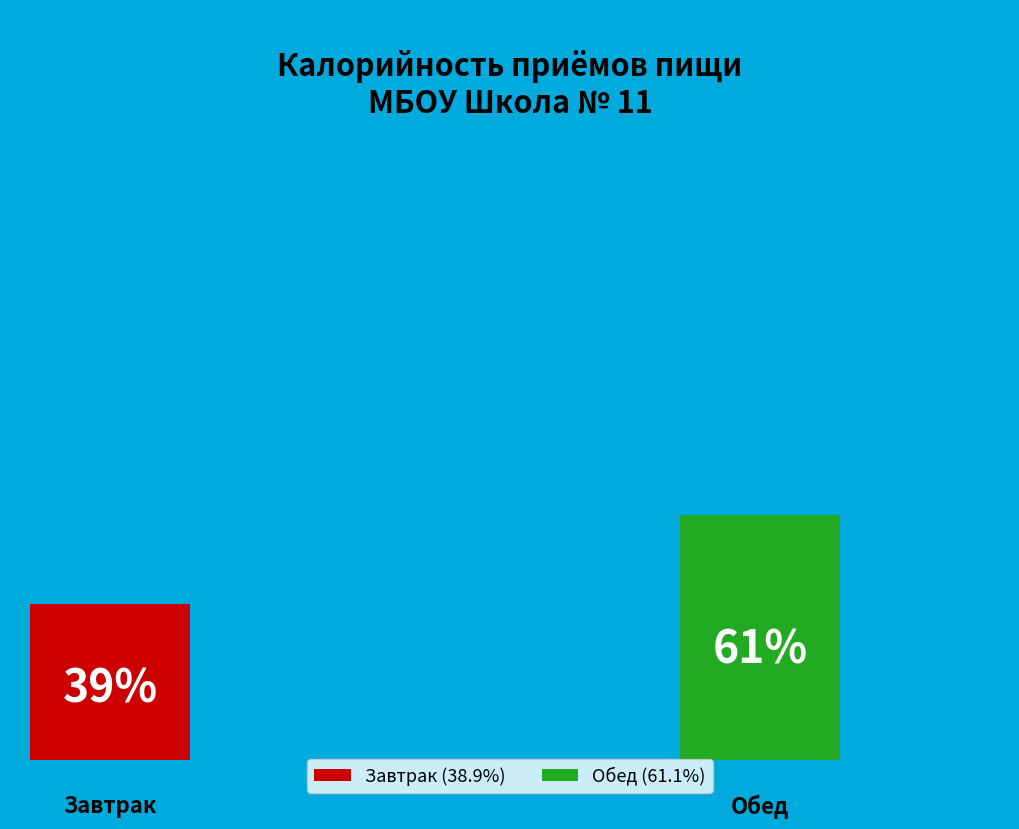

Is it true that Завтрак is 47% of the pie?

False